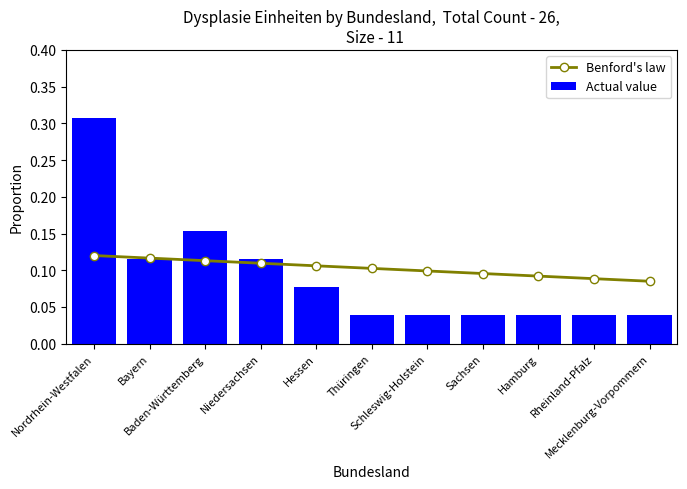

Which has a higher value, Mecklenburg-Vorpommern or Hessen?

Hessen